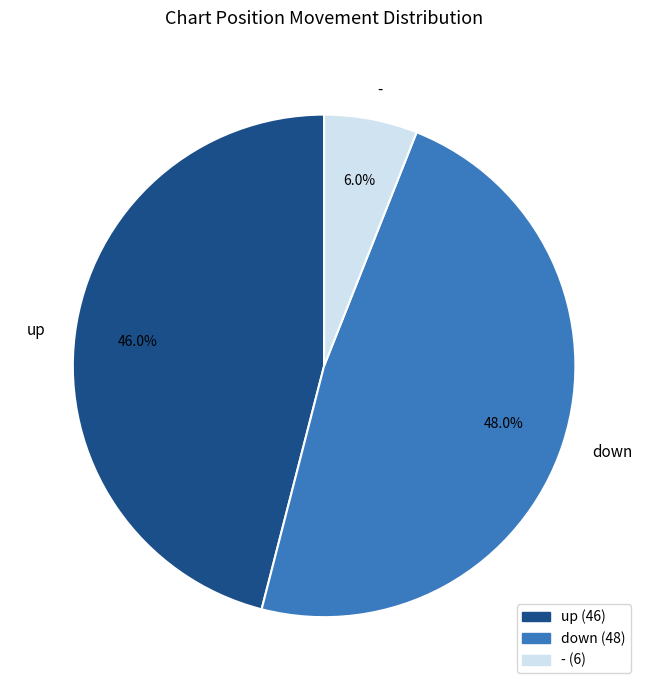

Does up account for over 50% of the chart?

No